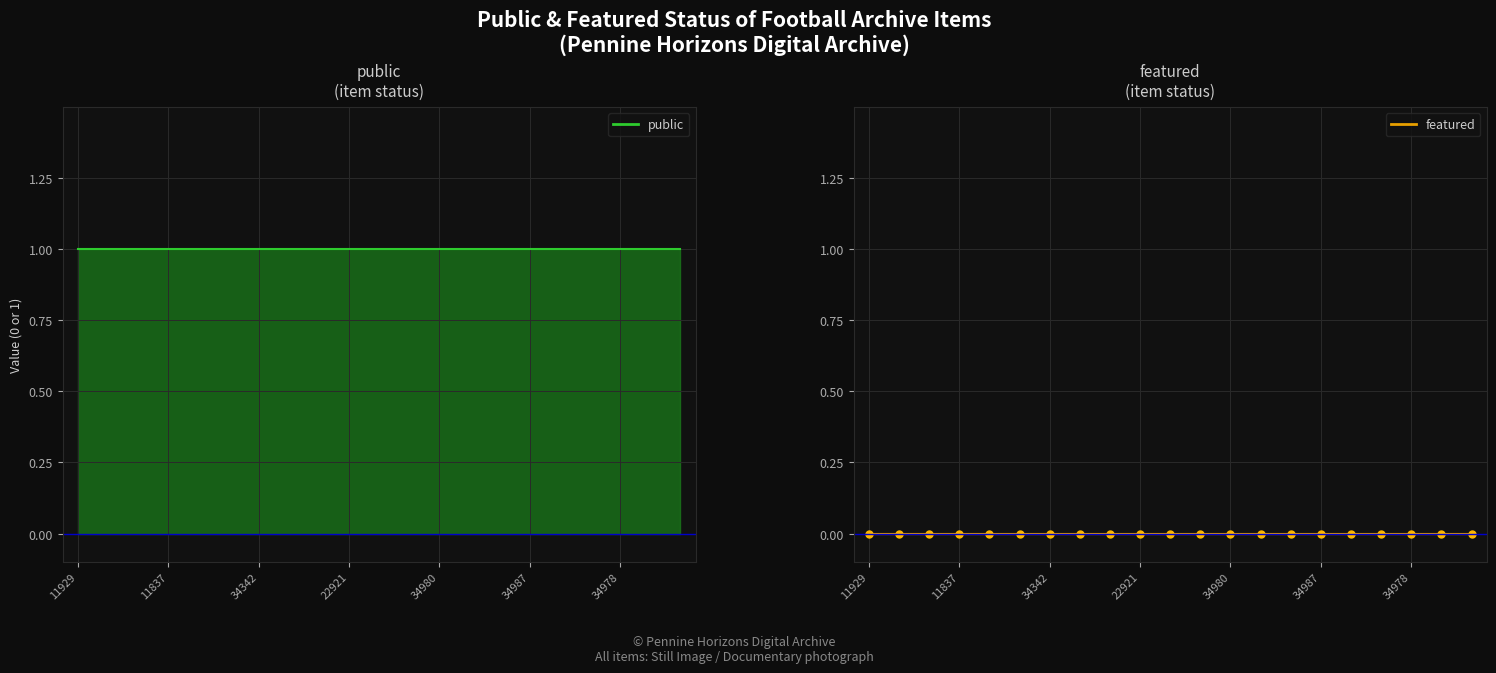

Which label corresponds to the smallest value in the chart?

11929